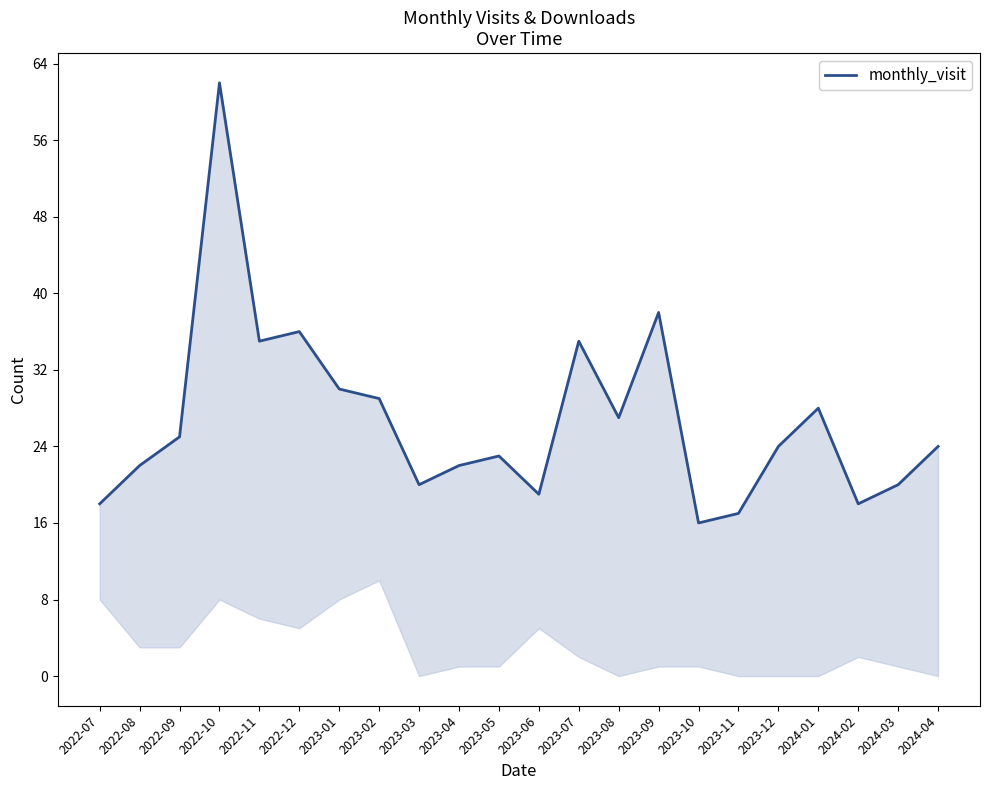

What is the maximum value shown in the chart?

62